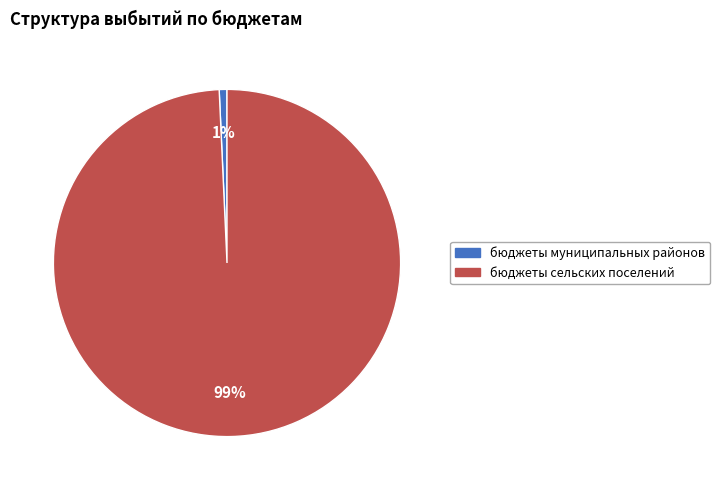

What is the smallest slice in the pie chart?

бюджеты муниципальных районов